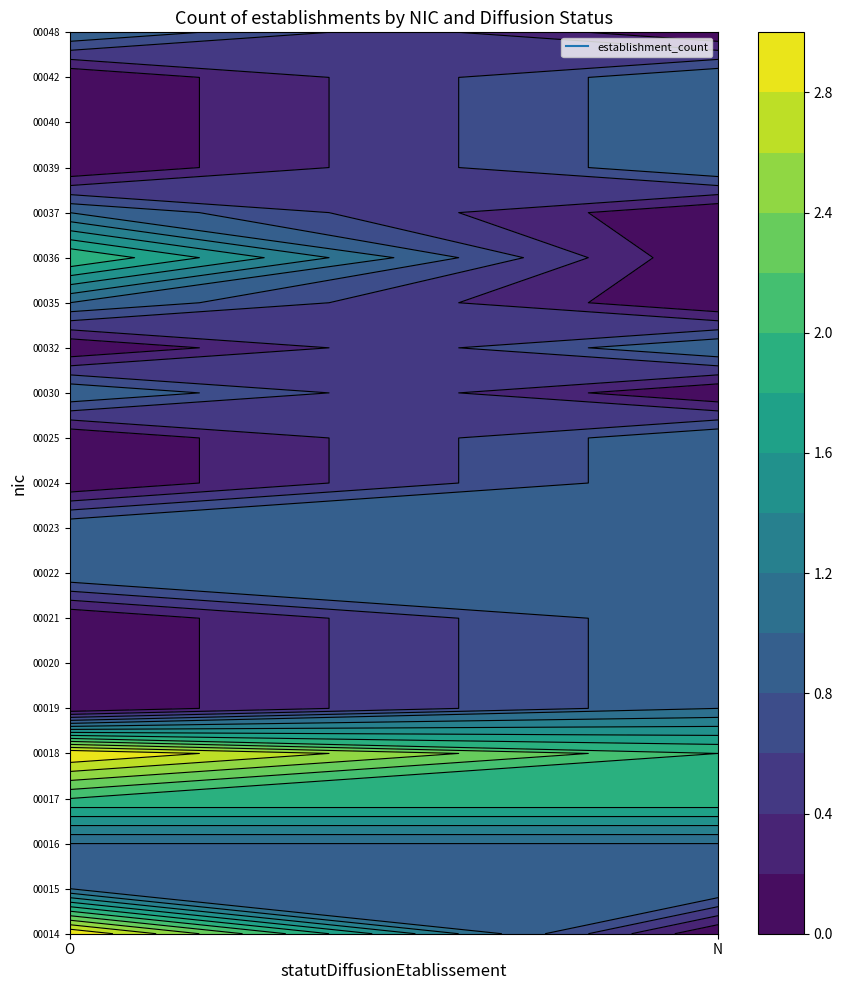

The value of 00016 at O is 1. True or false?

True